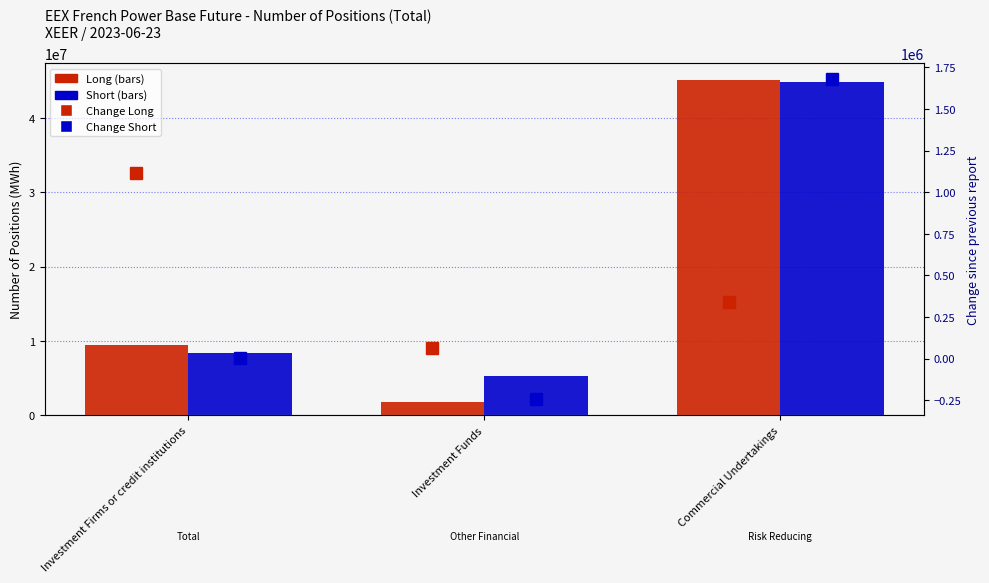

What is the label of the 1st bar from the right?

Commercial Undertakings